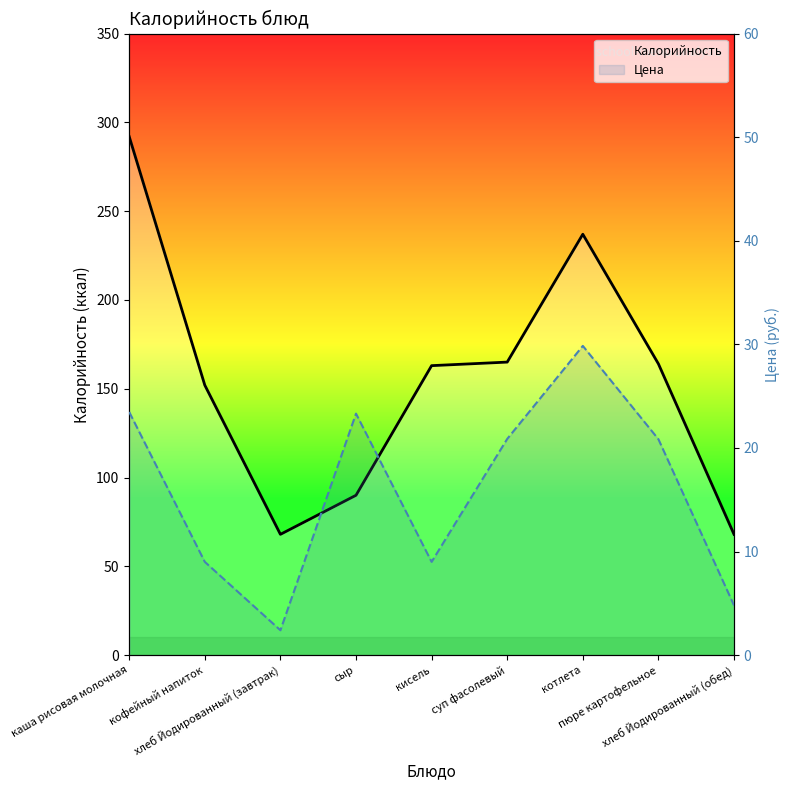

At which label does Калорийность first exceed 163?

каша рисовая молочная